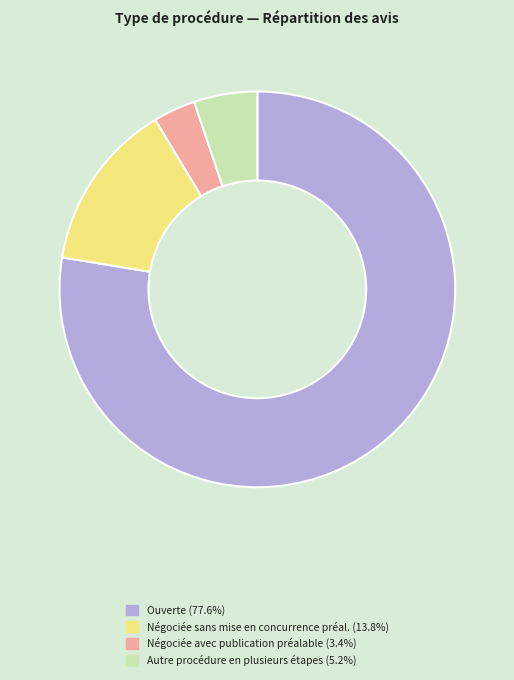

Does any single category account for the majority?

Yes